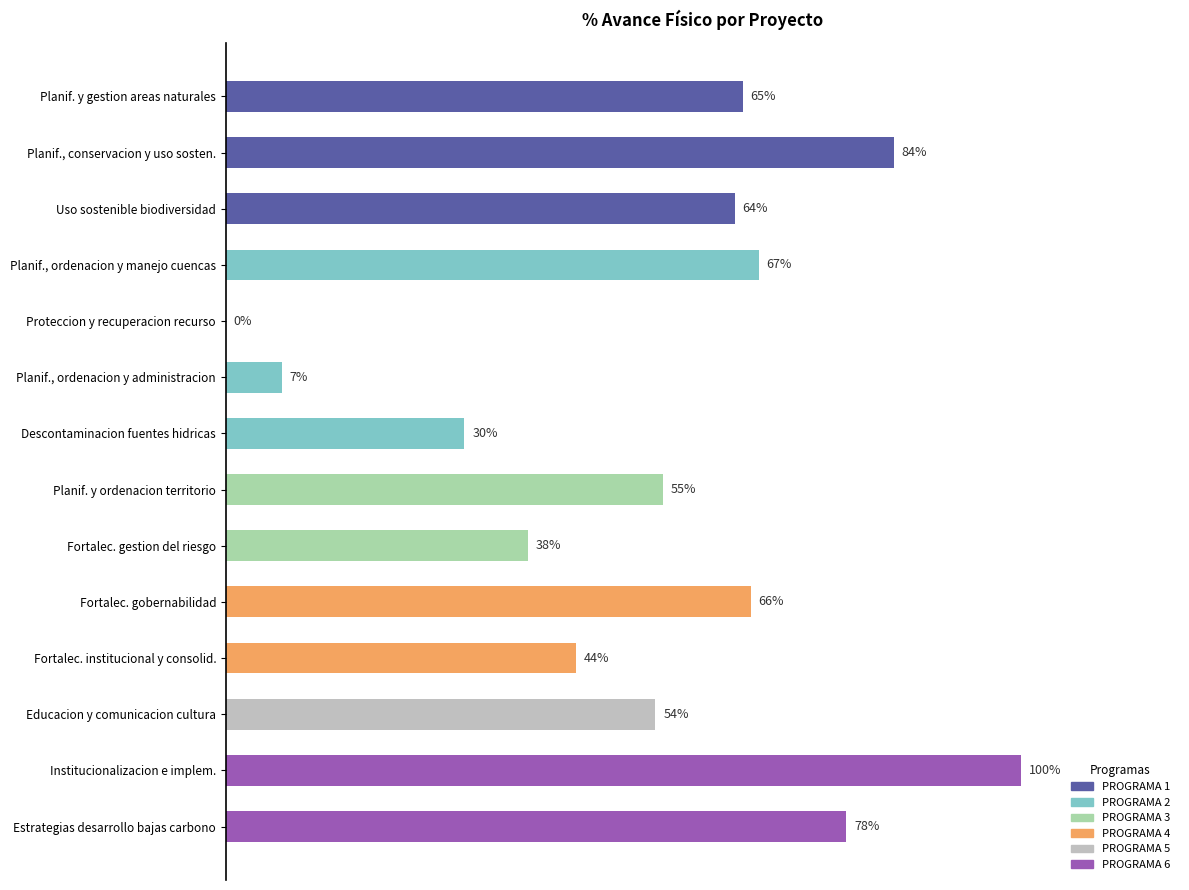

Which has a higher value, Planif. y ordenacion territorio or Fortalec. gobernabilidad?

Fortalec. gobernabilidad